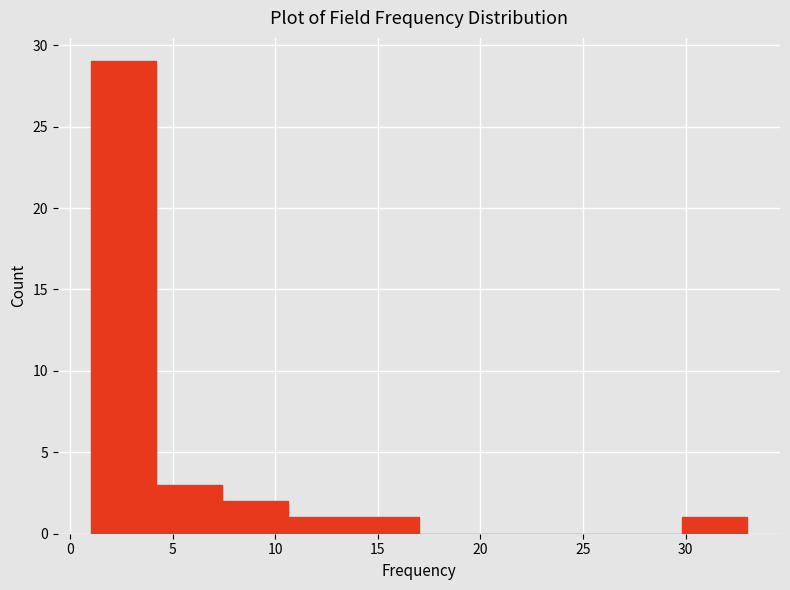

What is the height of the bar covering 29.8 to 33.0 on the x-axis? Neither the bar edges nor the heights are printed on the chart, so give them approximately, as read against the axes.

1